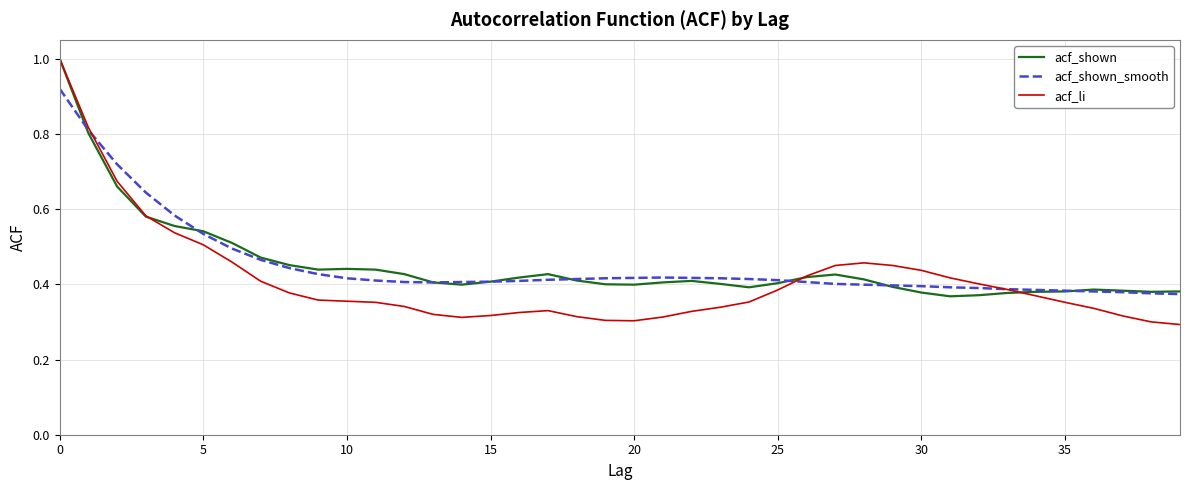

Which series has the largest range (max minus min)?

acf_li